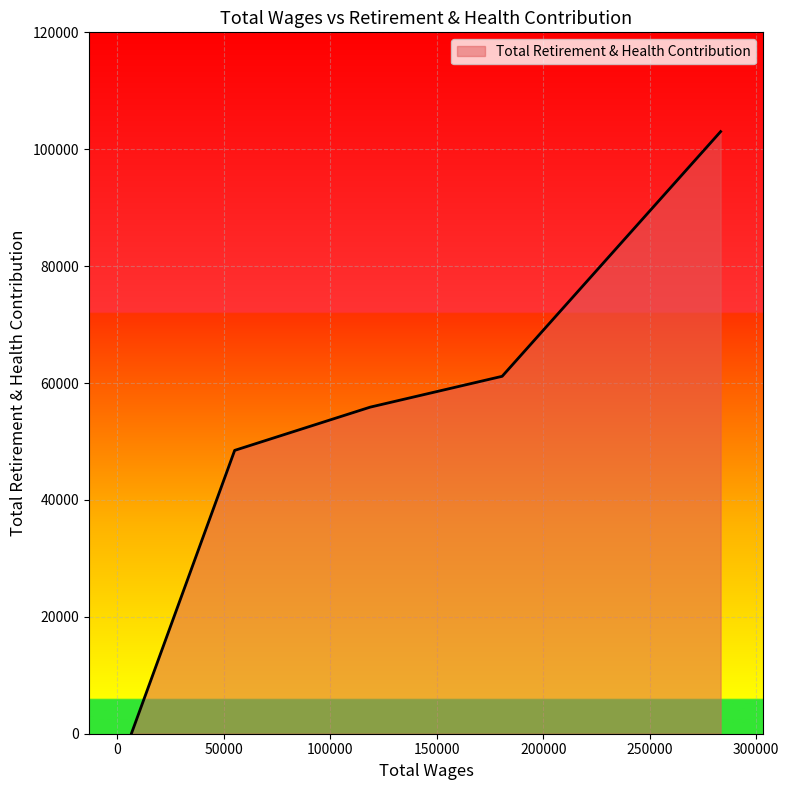

Reading left to right, transcribe all the data shown in this chart.

0	48477	55878	61150	103016